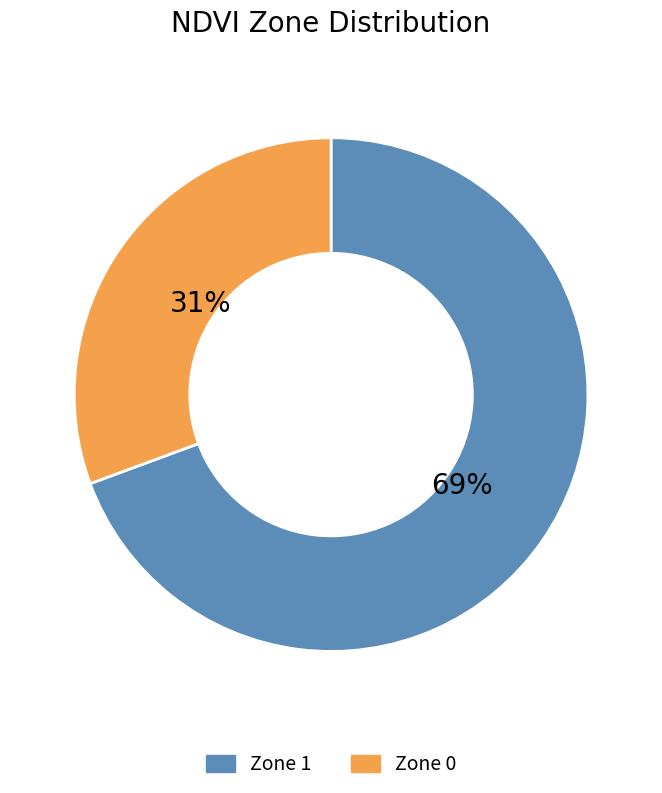

True or false: Zone 1 accounts for 69% of the total.

True